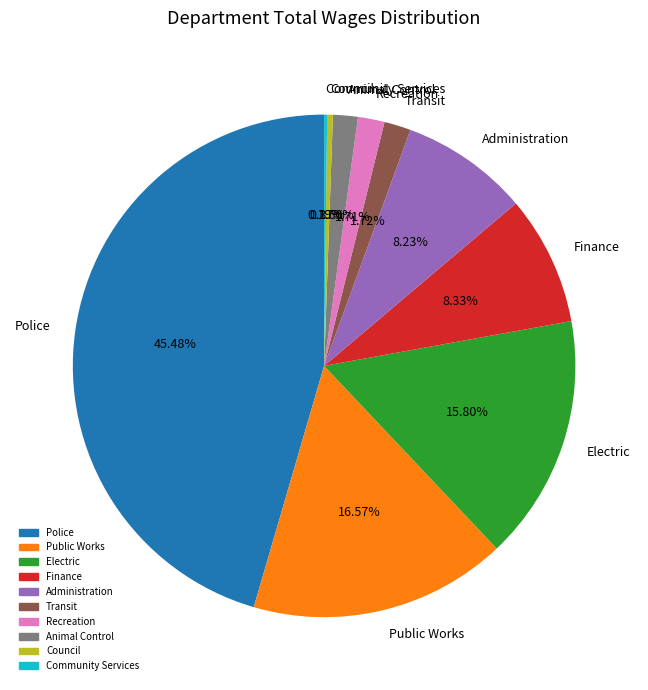

Which slice is the largest?

Police